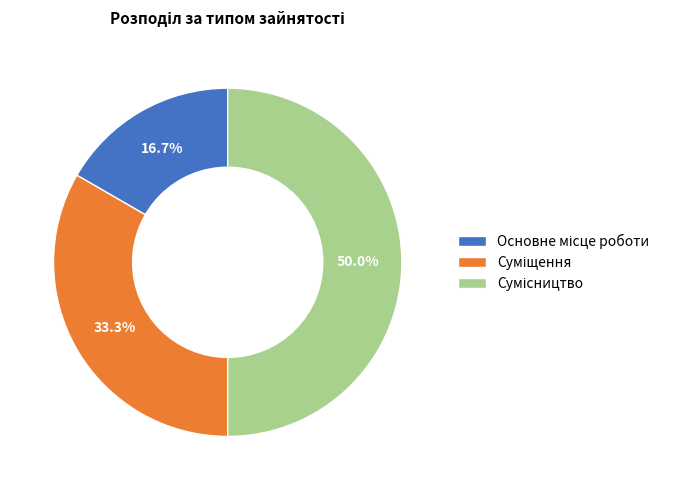

To the nearest percent, what is the difference between the Суміщення and Основне місце роботи slice percentages?

17%